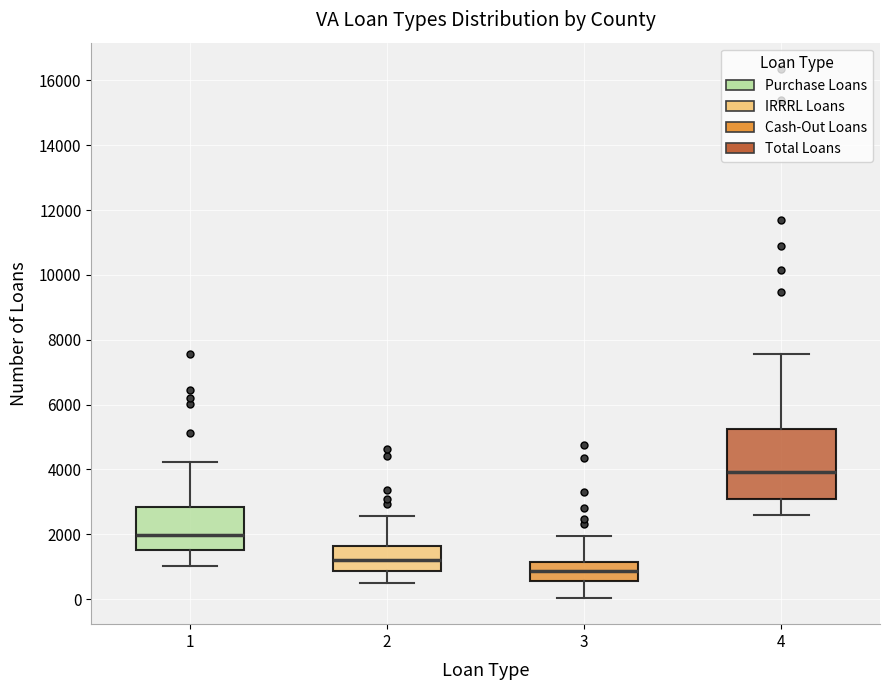

Where does the lower whisker of the box at x = 2 end on the y-axis? The values are not printed on the chart, so give them approximately, as read against the axis.

400